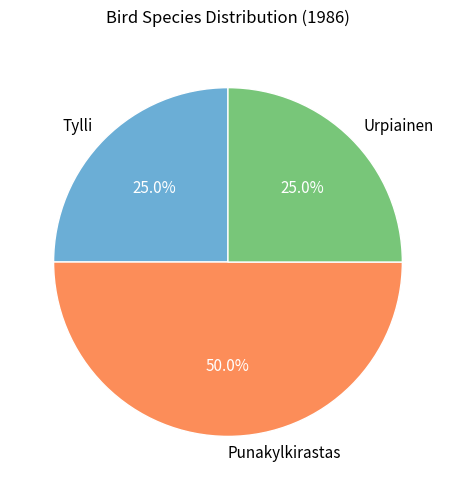

How many segments does this pie chart have?

3